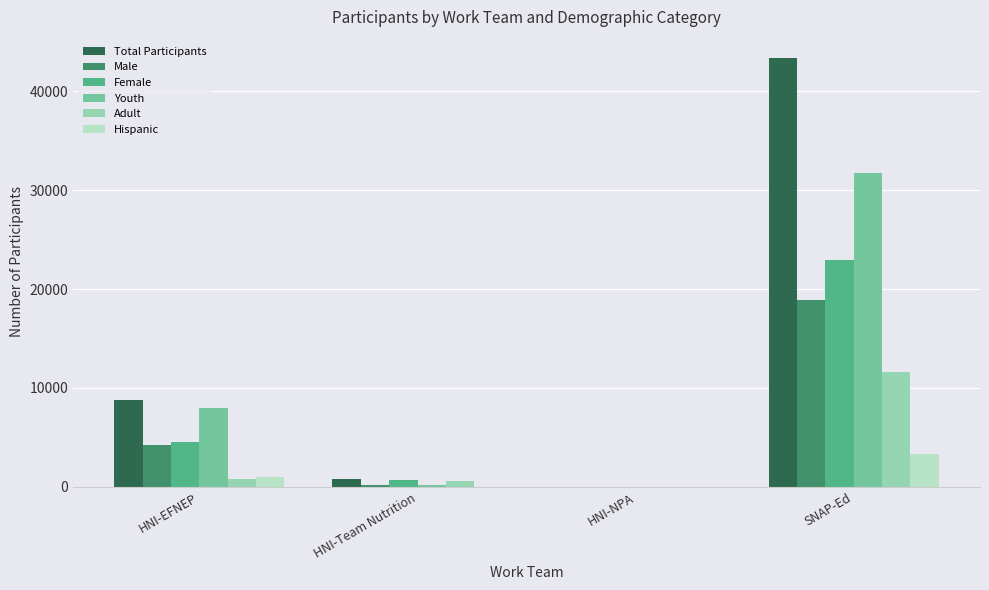

How many groups of bars are there?

4